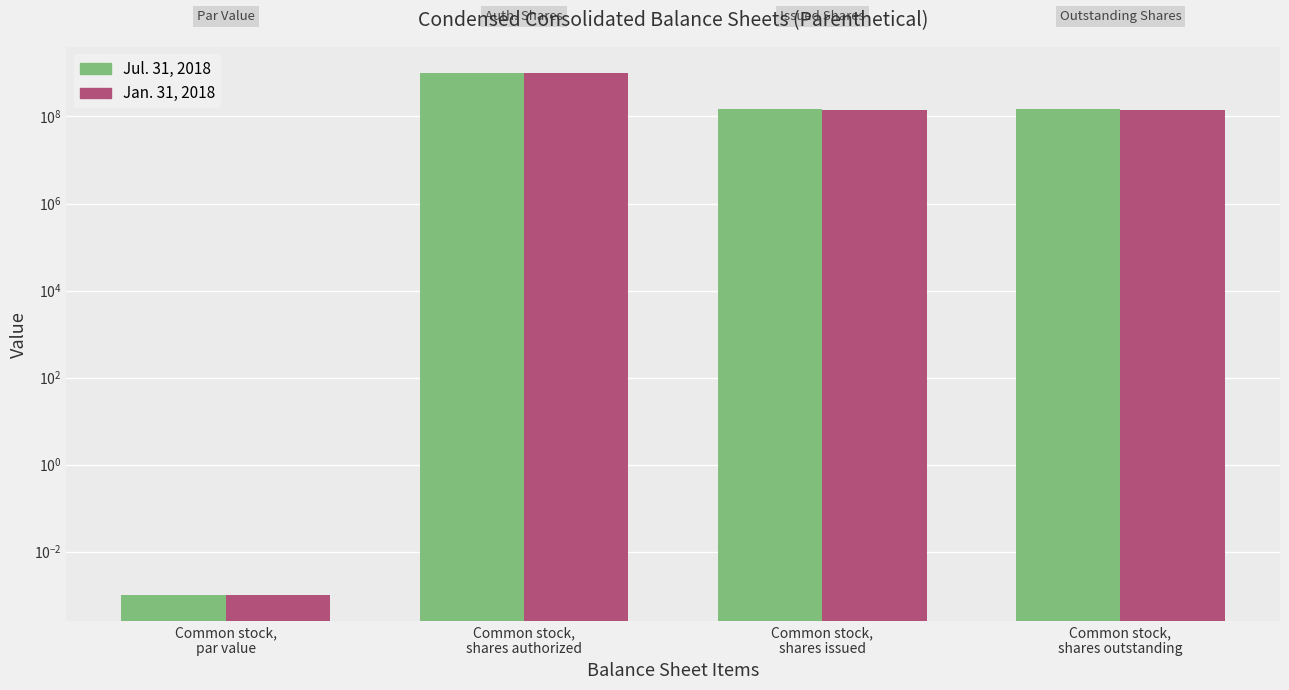

What is the value of the Jan. 31, 2018 bar at the 2nd from the left?

1000000000.0